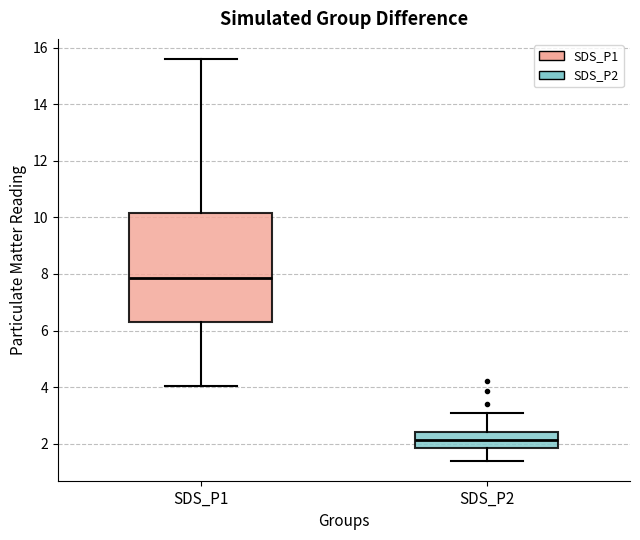

Reading left to right, read every box against the y-axis: the position of its median line, the range the box covers, and the ends of its whiskers. The values are not printed on the chart, so give them approximately, as read against the axis.

SDS_P1: median 7.8, box 6.4 to 10.2, whiskers 4.0 to 15.6
SDS_P2: median 2.2, box 1.8 to 2.4, whiskers 1.4 to 3.0